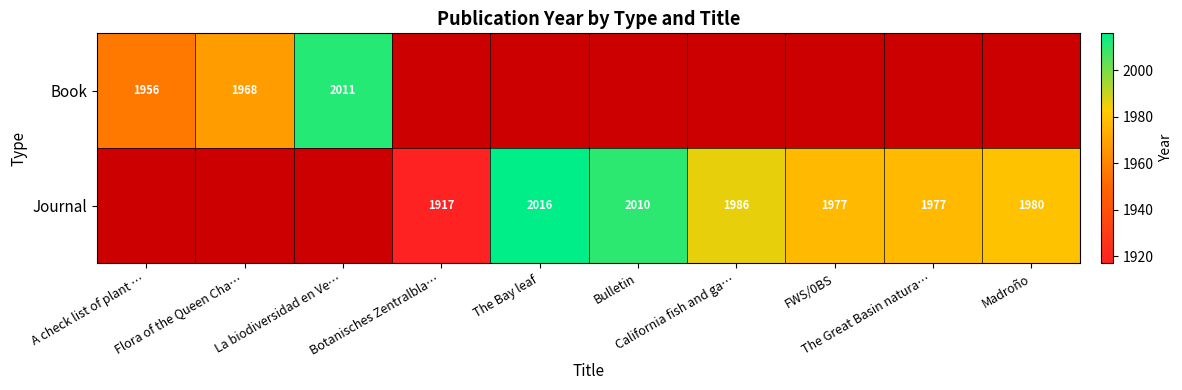

Which has a higher value, Bulletin or A check list of plant …?

A check list of plant …